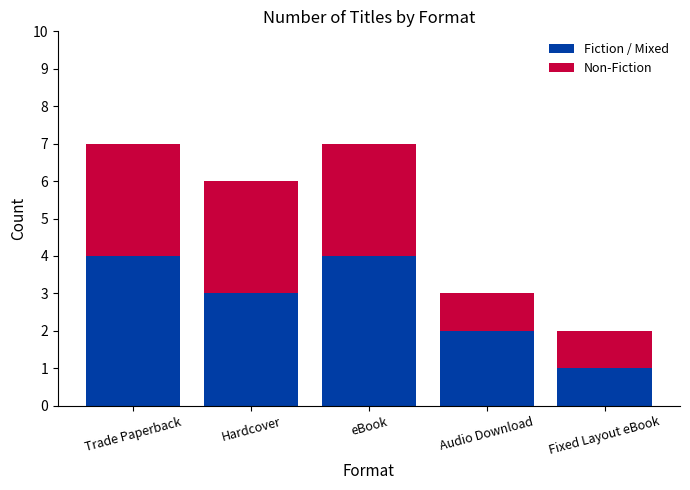

What are all the series names shown in the legend?

Fiction / Mixed, Non-Fiction